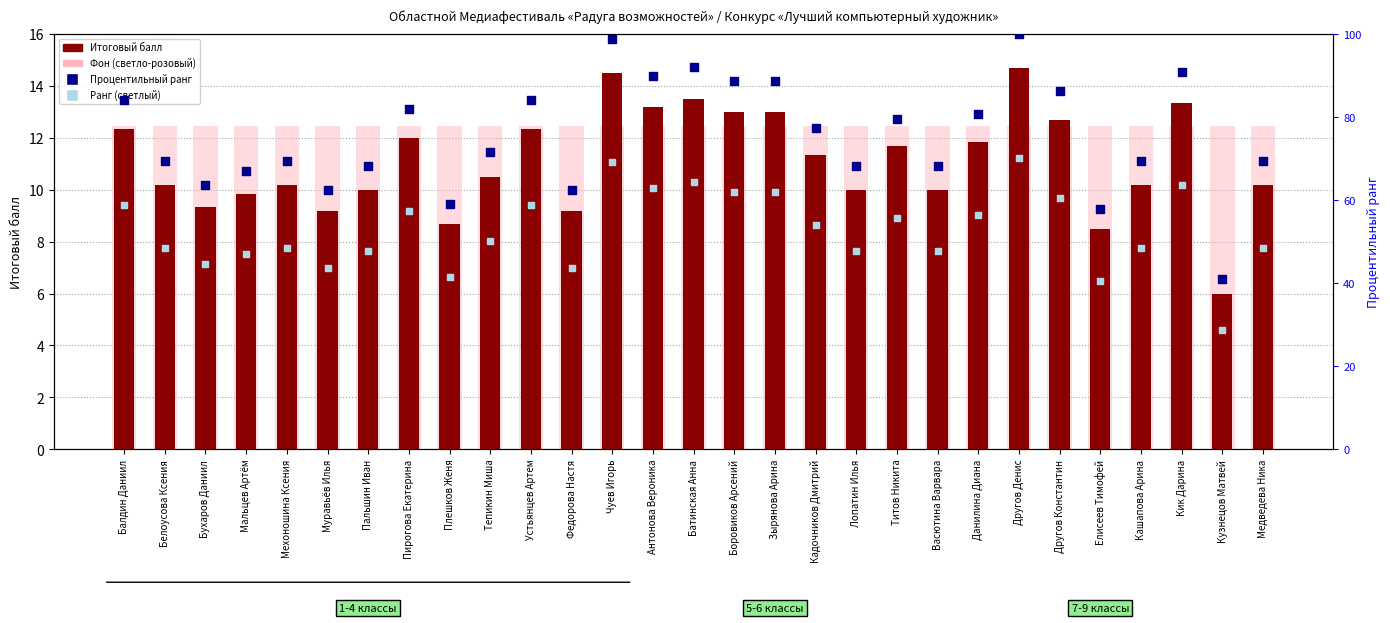

Which series reaches the maximum Y coordinate?

Процентильный ранг